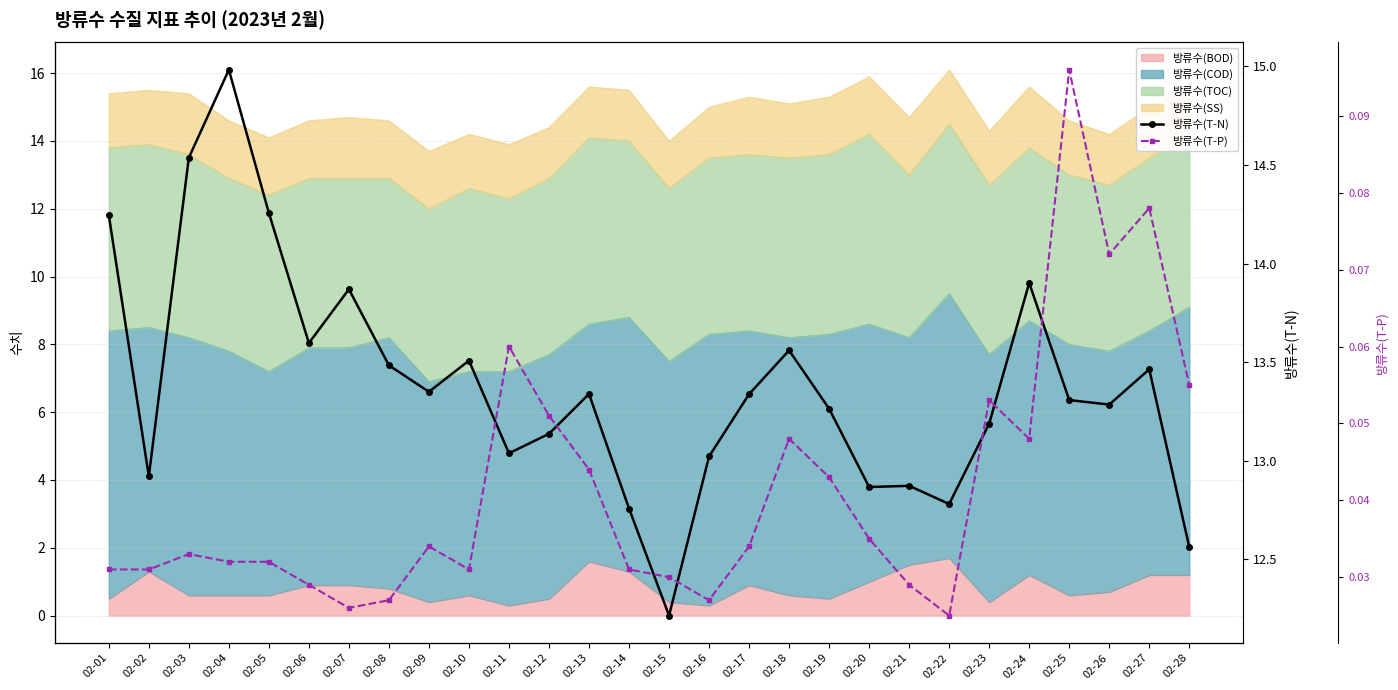

What is the difference between the maximum and minimum values in the 방류수(T-P) series?

0.1